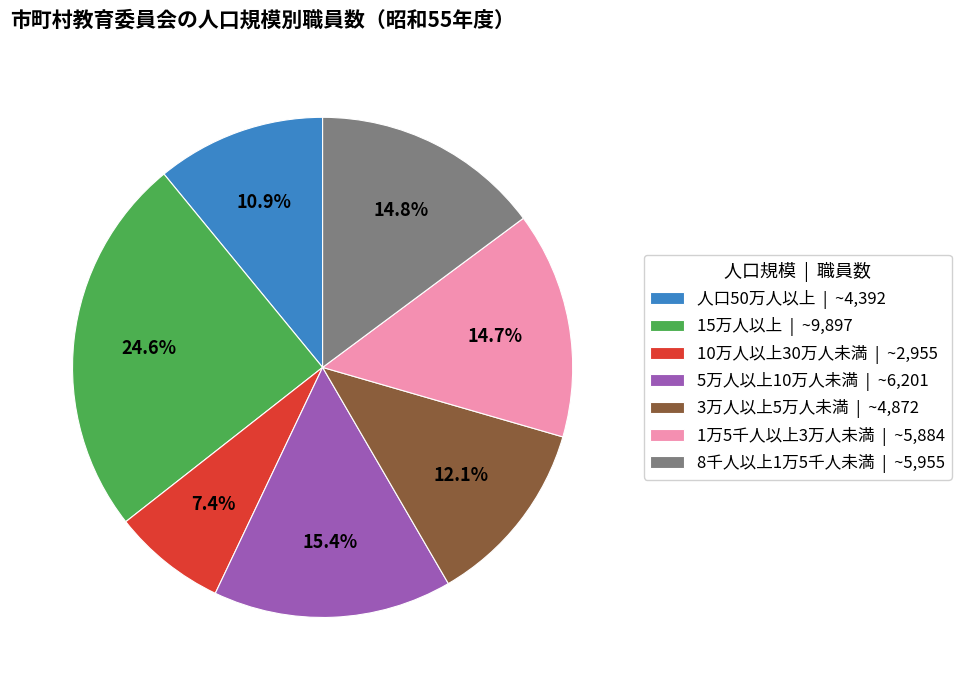

Which has a higher value, 人口50万人以上 | ~4,392 or 10万人以上30万人未満 | ~2,955?

人口50万人以上 | ~4,392